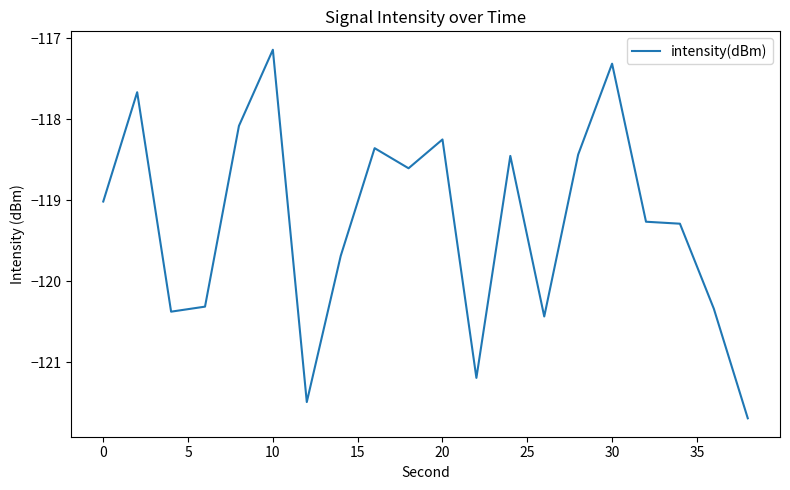

What is the difference between the maximum and minimum values?

4.5